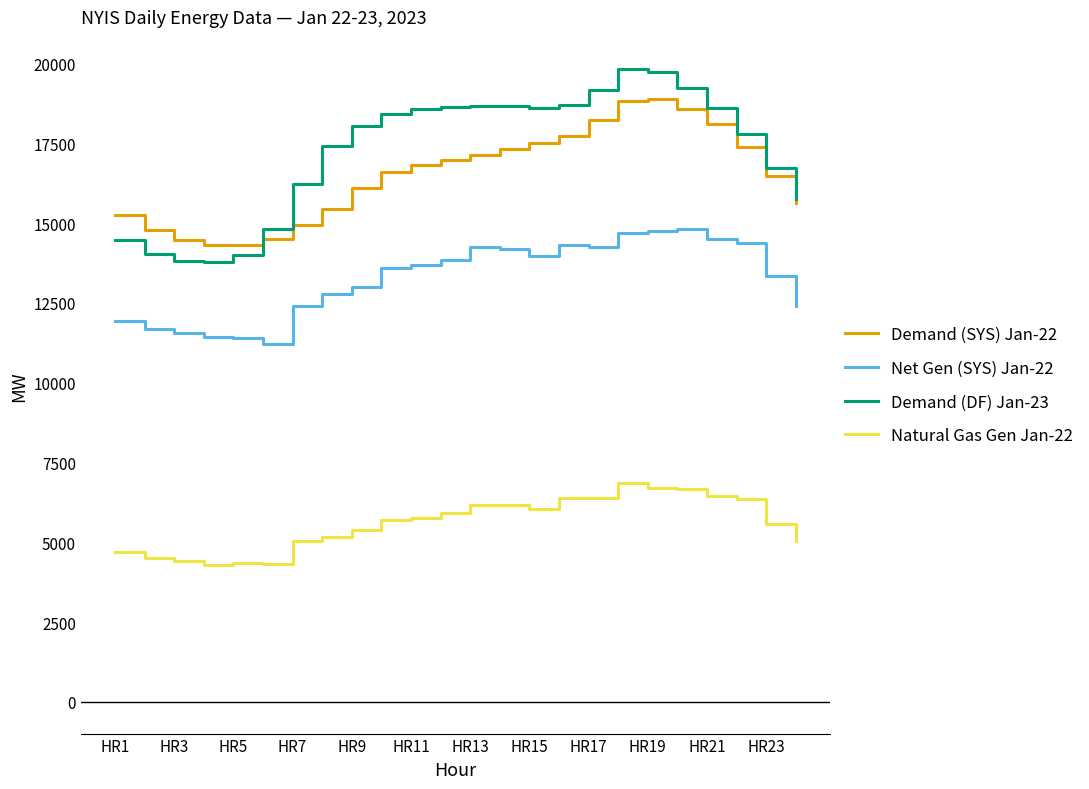

Which series has the widest spread of values?

Demand (DF) Jan-23